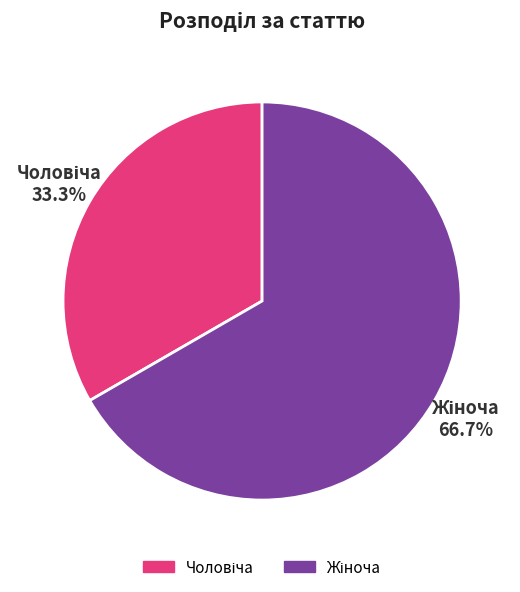

Count the number of slices in the pie.

2